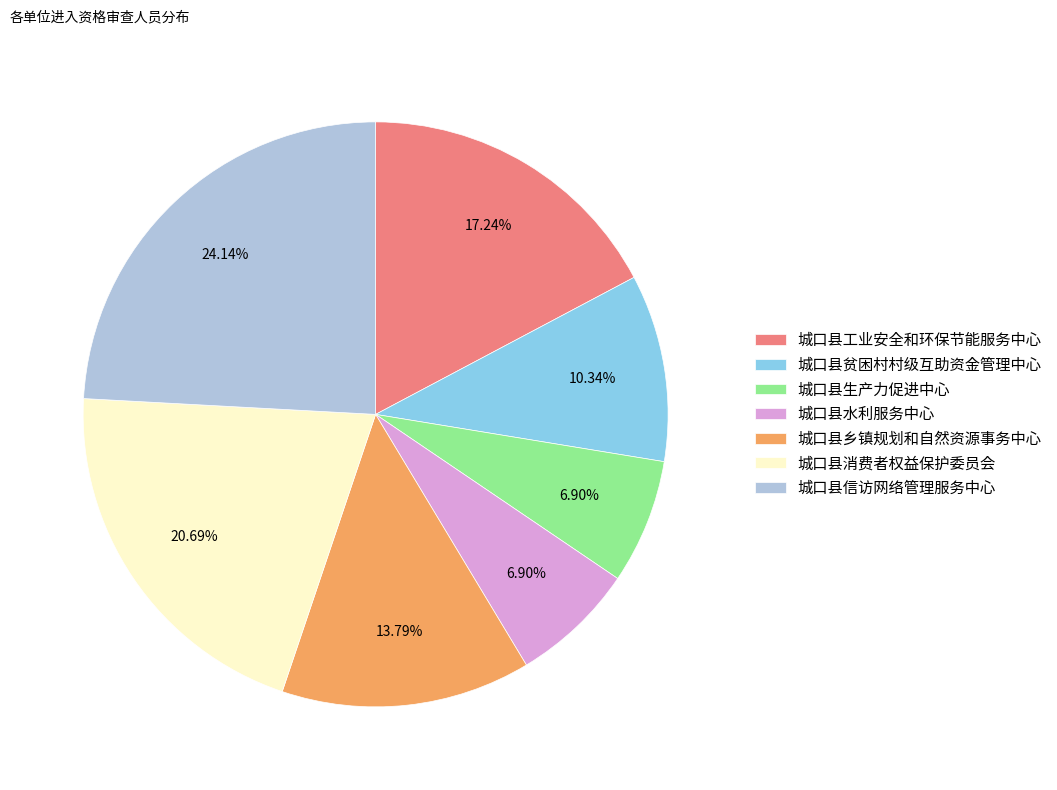

To the nearest percent, what is the combined percentage of 城口县乡镇规划和自然资源事务中心 and 城口县信访网络管理服务中心?

38%